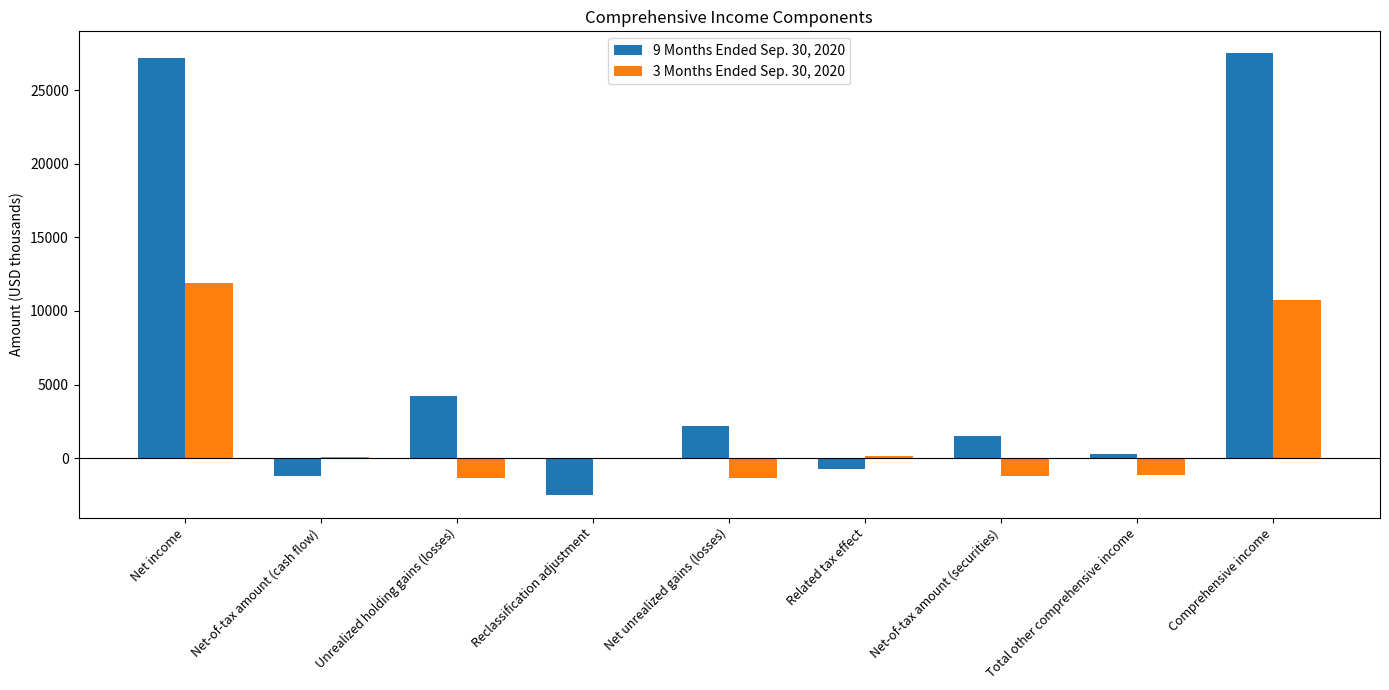

At which label does 3 Months Ended Sep. 30, 2020 reach its peak?

Net income